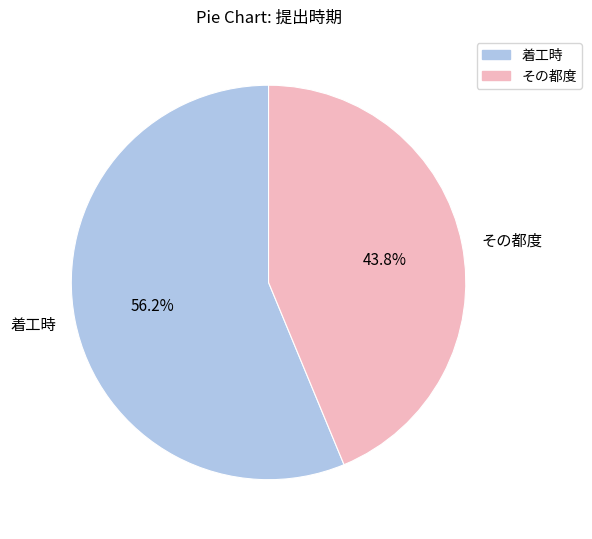

Rank the categories by value from lowest to highest.

その都度, 着工時